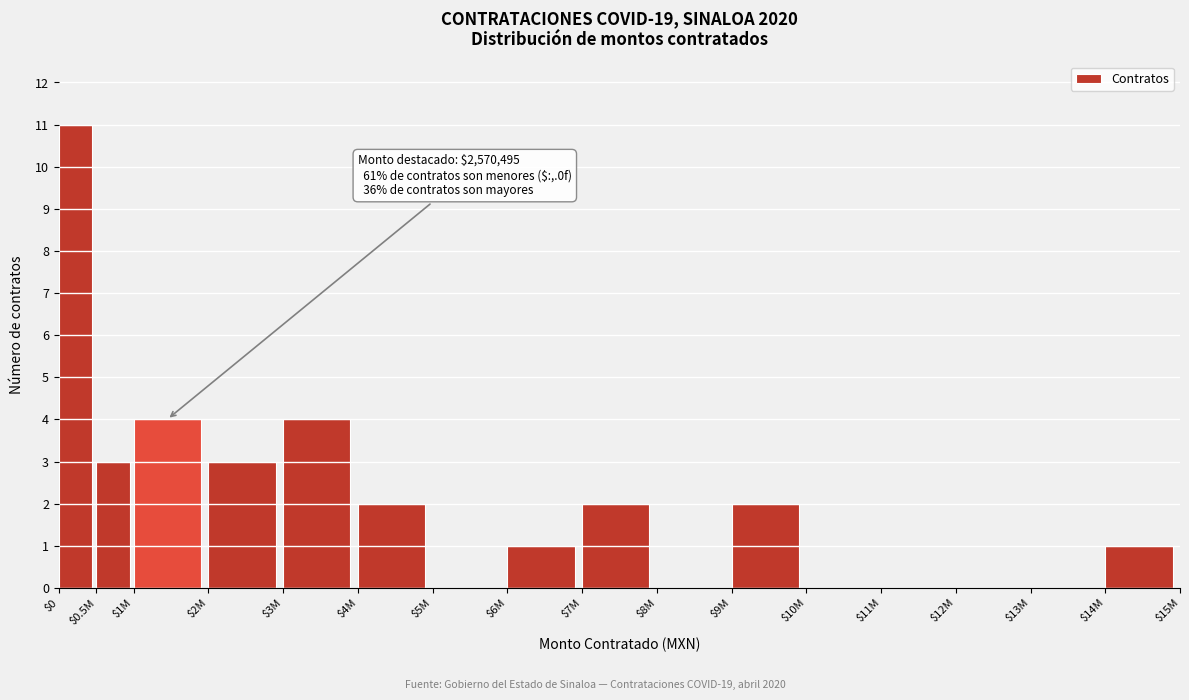

The value at $0 is 3. True or false?

False